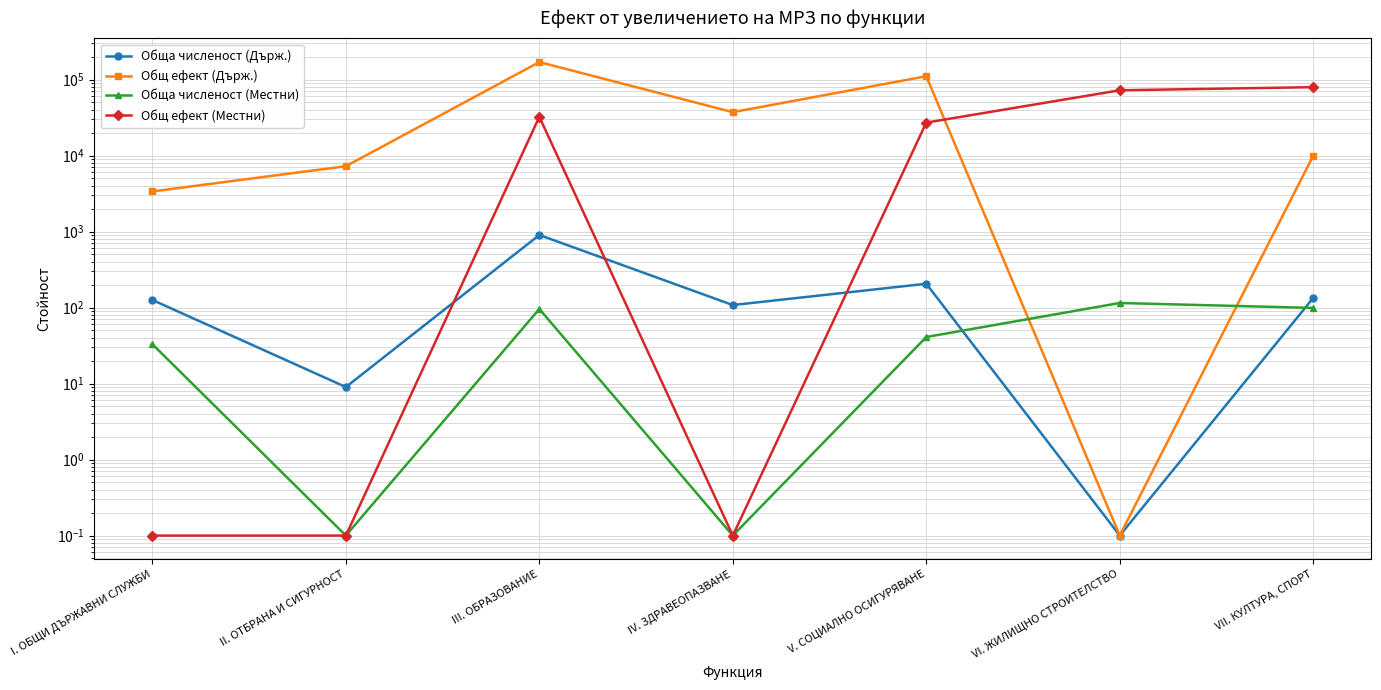

At which label does Общ ефект (Държ.) reach its peak?

III. ОБРАЗОВАНИЕ